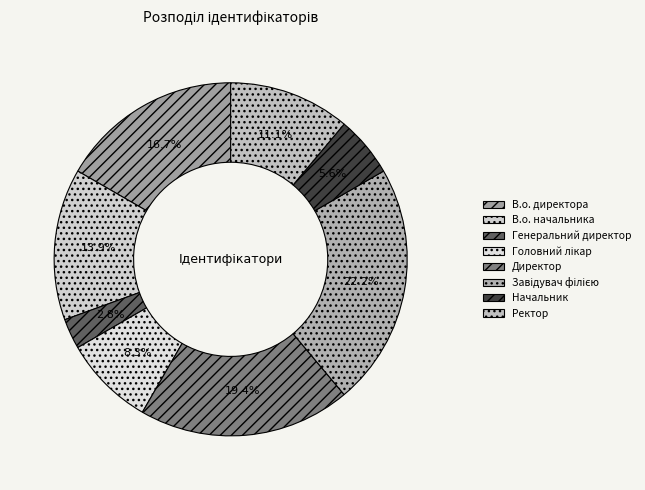

What percentage is the Ректор slice, to the nearest percent?

11%